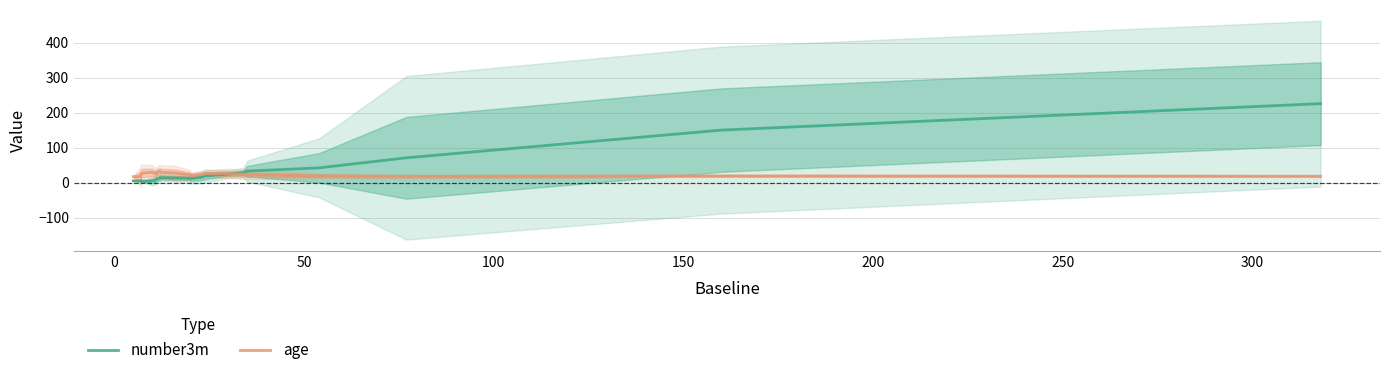

Does the chart display data point markers on the line(s)?

No